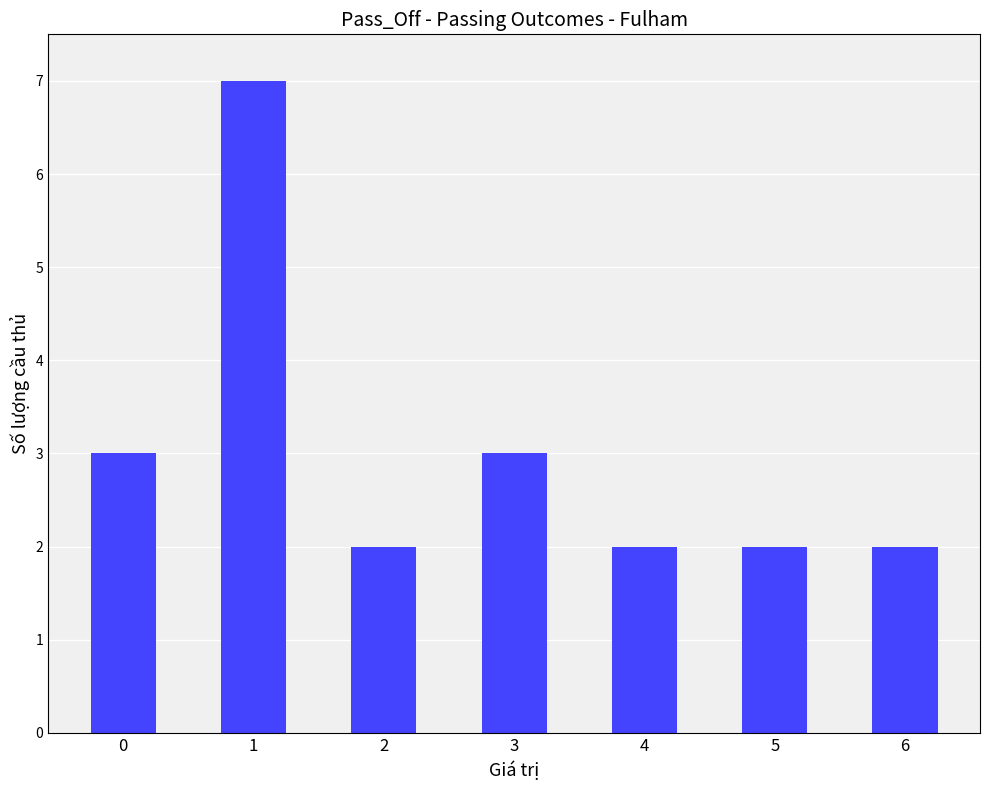

What is the average value?

3